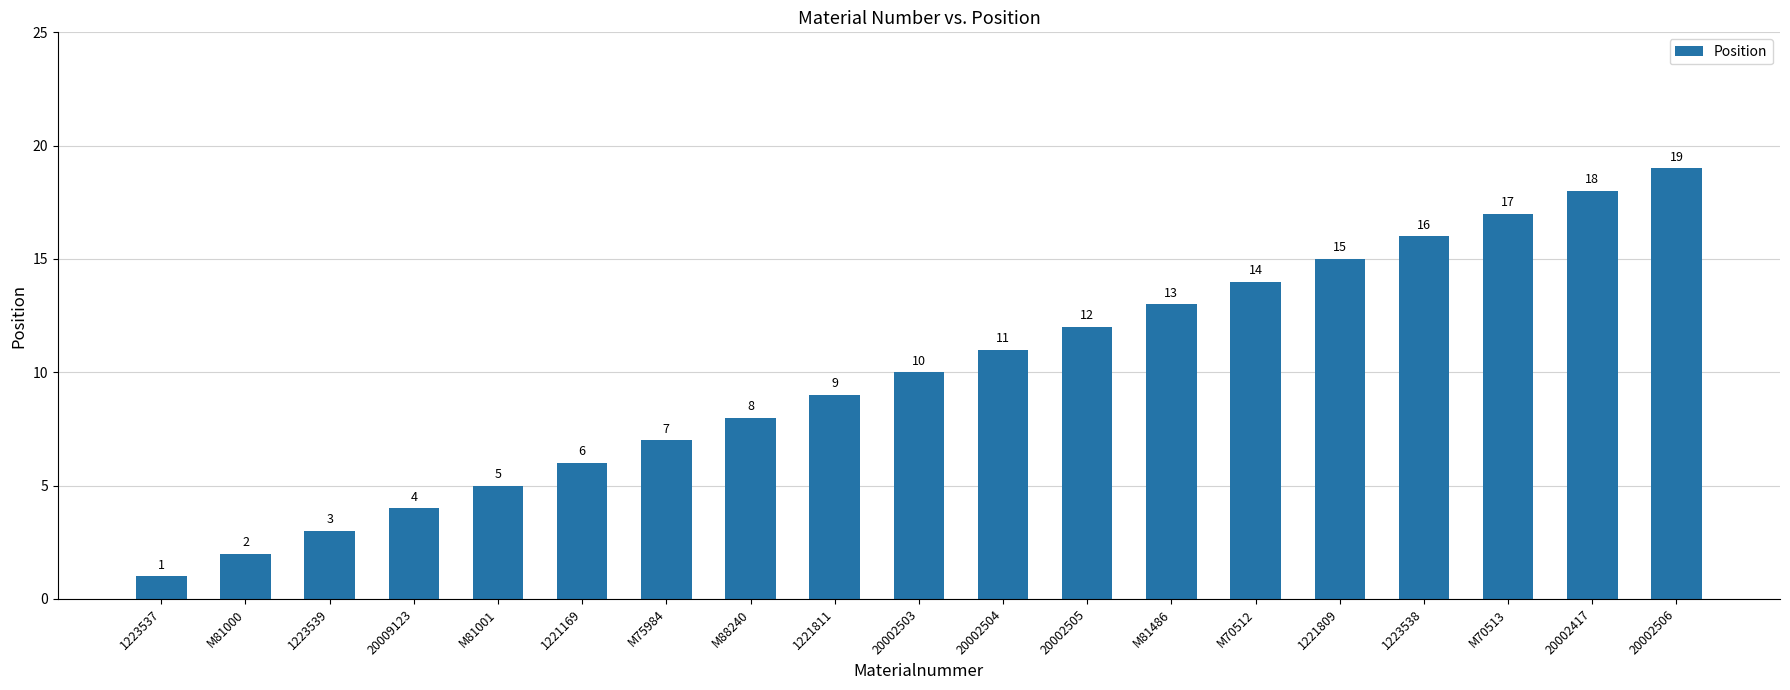

List the labels in order of value, largest first.

20002506, 20002417, M70513, 1223538, 1221809, M70512, M81486, 20002505, 20002504, 20002503, 1221811, M88240, M75984, 1221169, M81001, 20009123, 1223539, M81000, 1223537